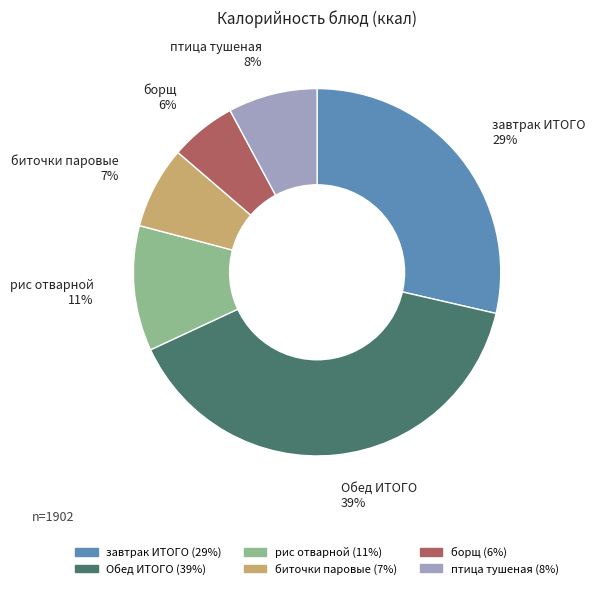

To the nearest percent, what is the combined percentage of птица тушеная and биточки паровые?

15%